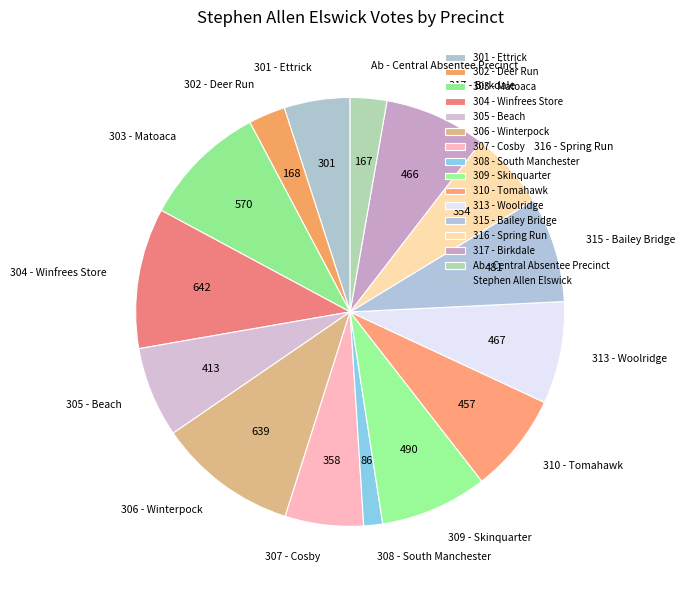

How many slices are in this pie chart?

15